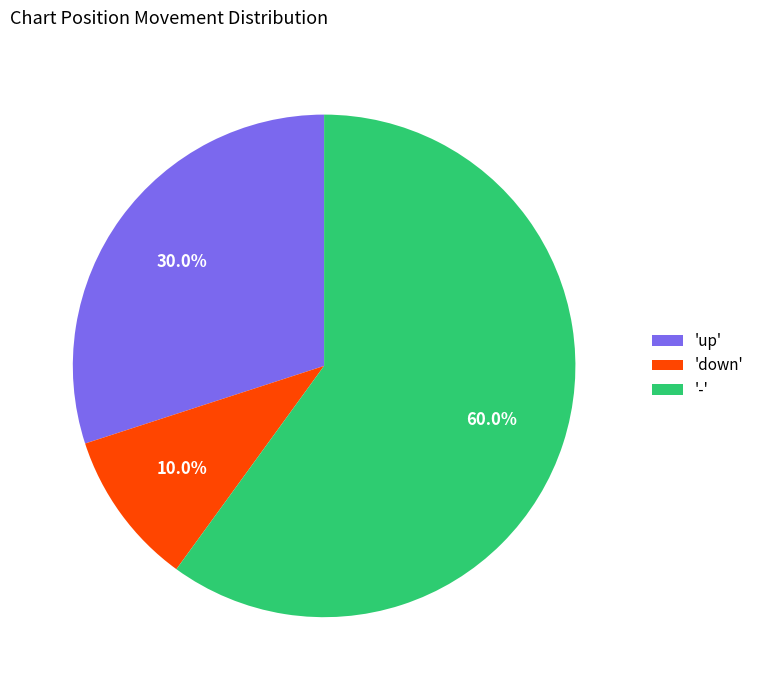

What is the smallest slice in the pie chart?

'down'